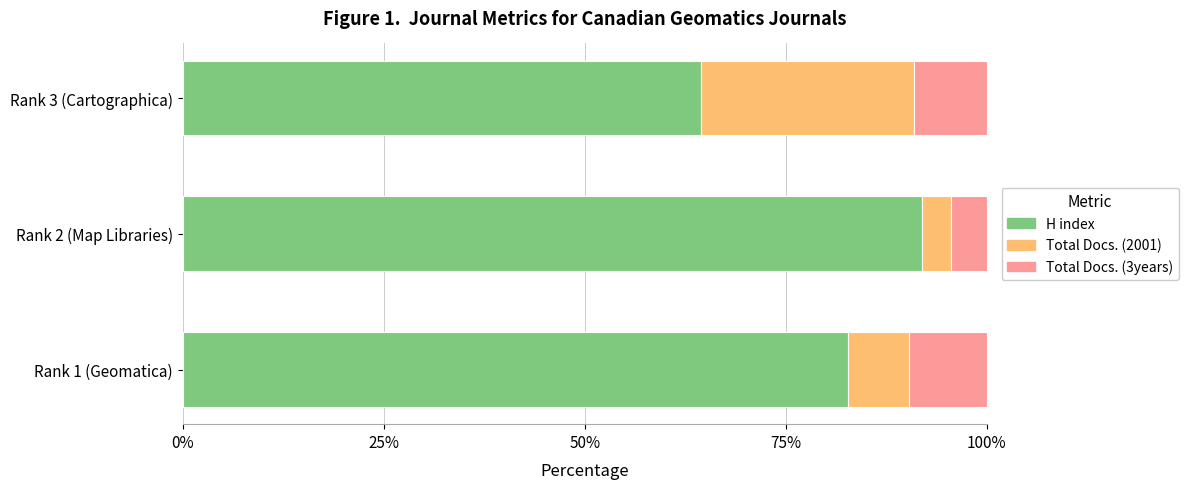

List the labels in order of H index value, smallest first.

Rank 3 (Cartographica), Rank 1 (Geomatica), Rank 2 (Map Libraries)